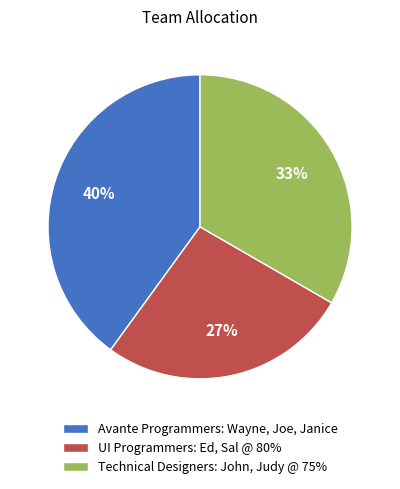

Is there any slice that represents more than half of the pie?

No